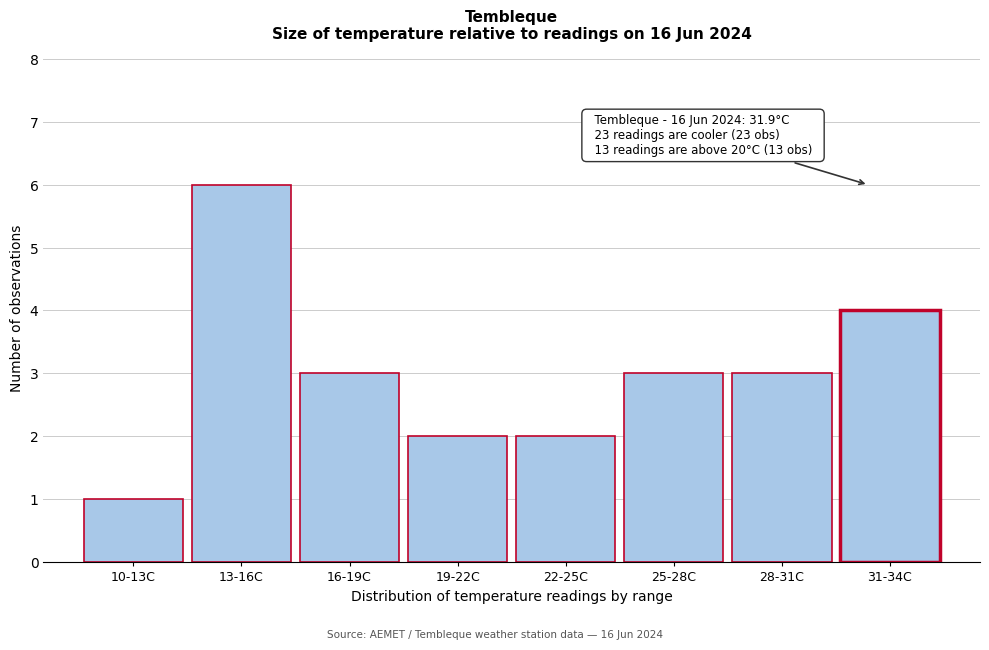

Reading left to right, what are all the values shown in this chart?

1	6	3	2	2	3	3	4